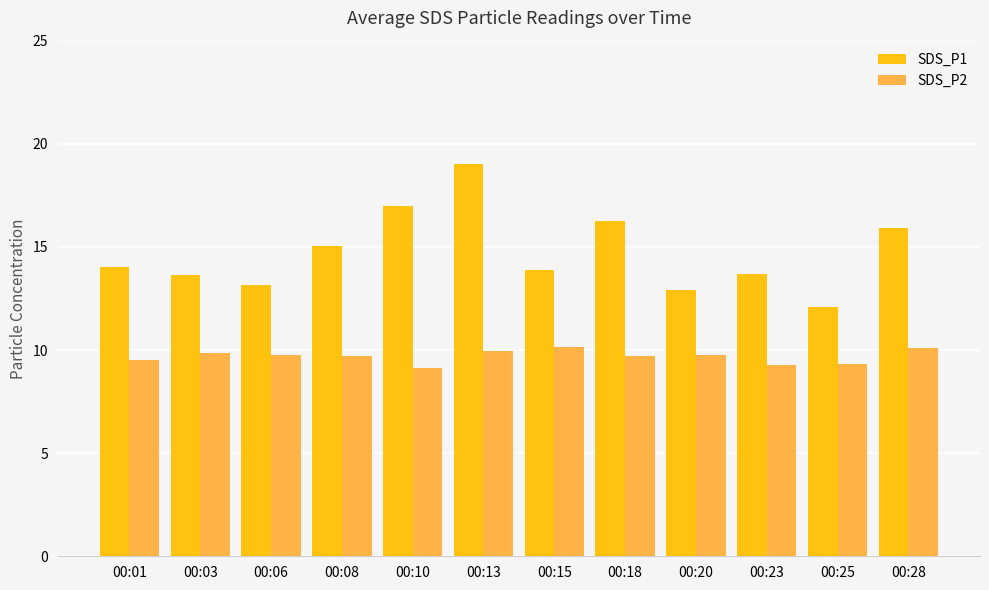

What is the average value of the SDS_P2 series?

9.7